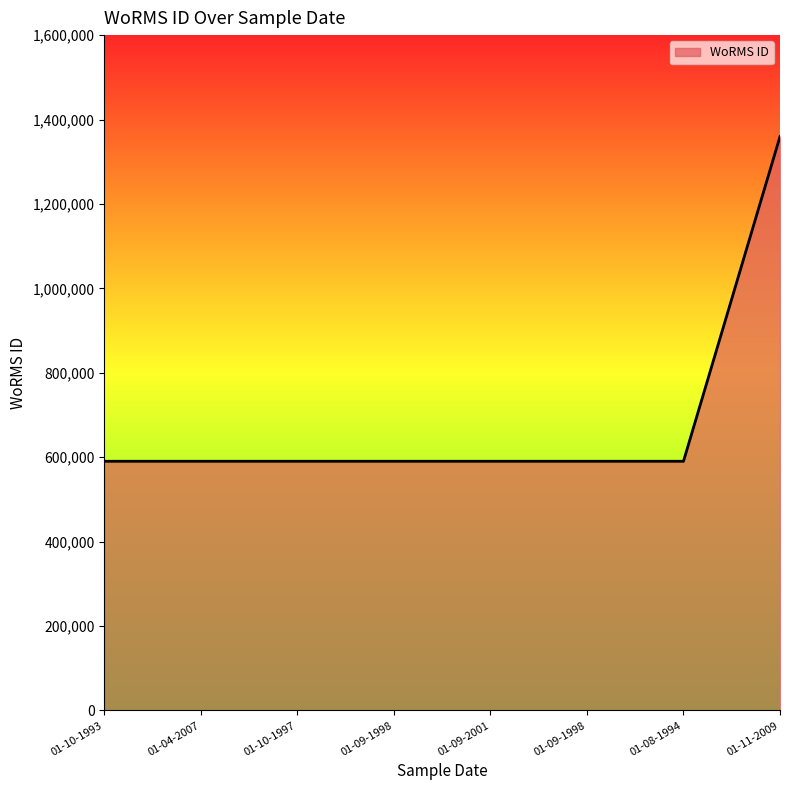

What is the change in value from 01-04-2007 to 01-09-1998?

-1